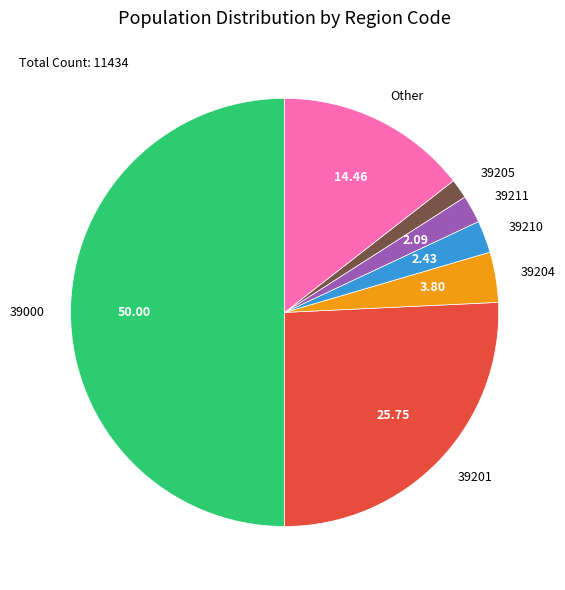

Combined, do 39201 and 39204 account for over 50%?

No